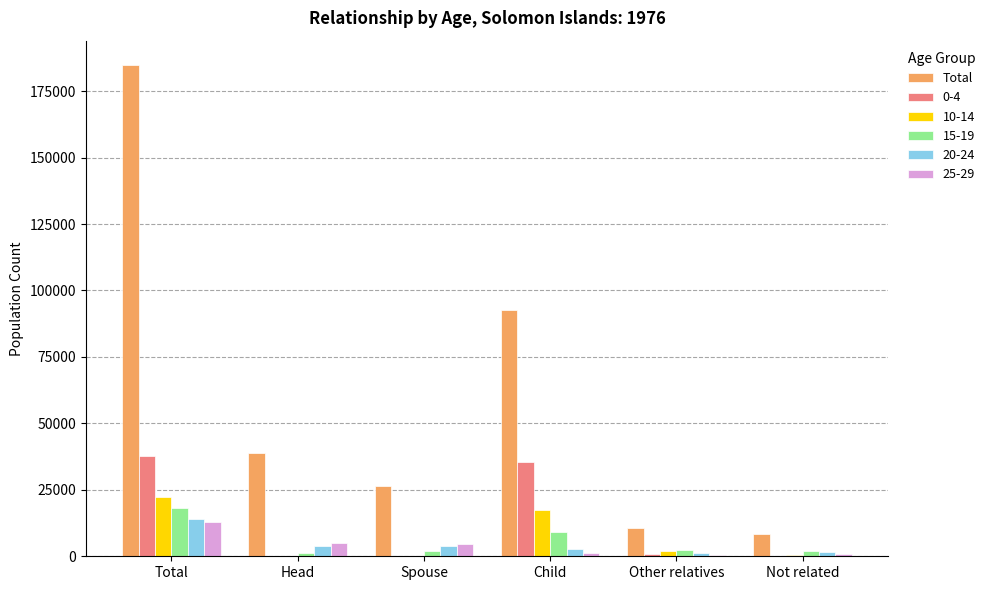

True or false: Total has a value of 26516 at Spouse.

True